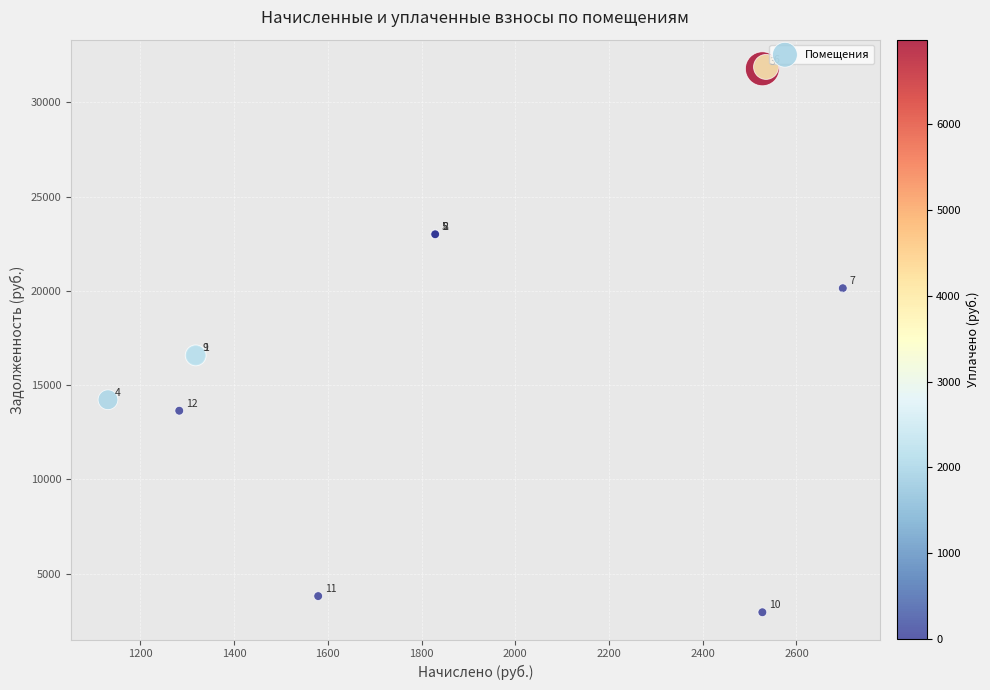

What Y value in the scatter plot is closest to 17411?

16574.9